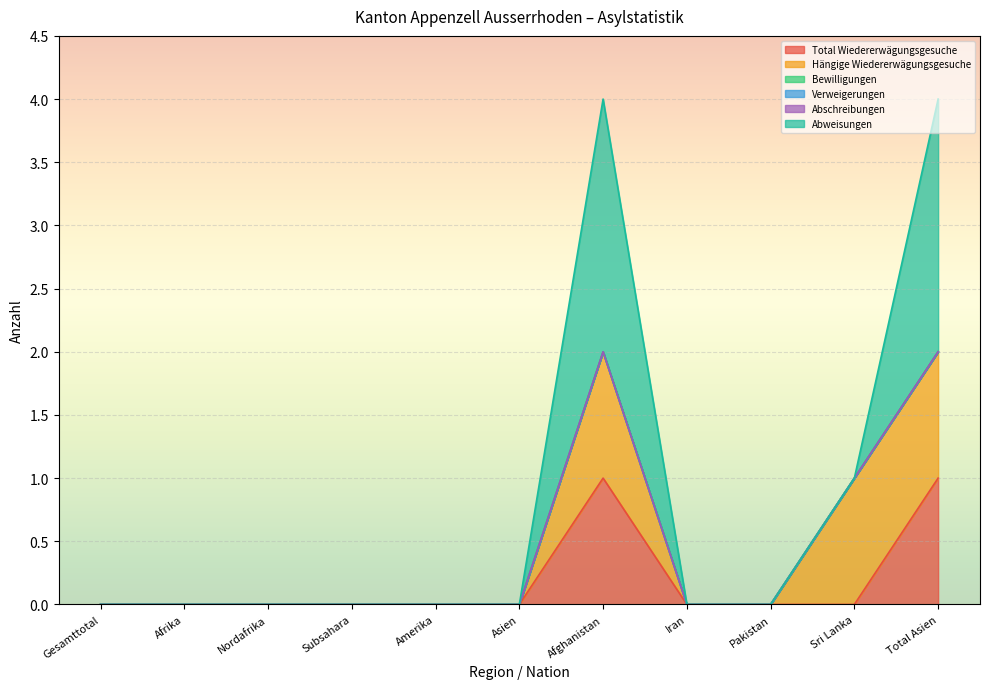

How many lines are shown in the chart?

6